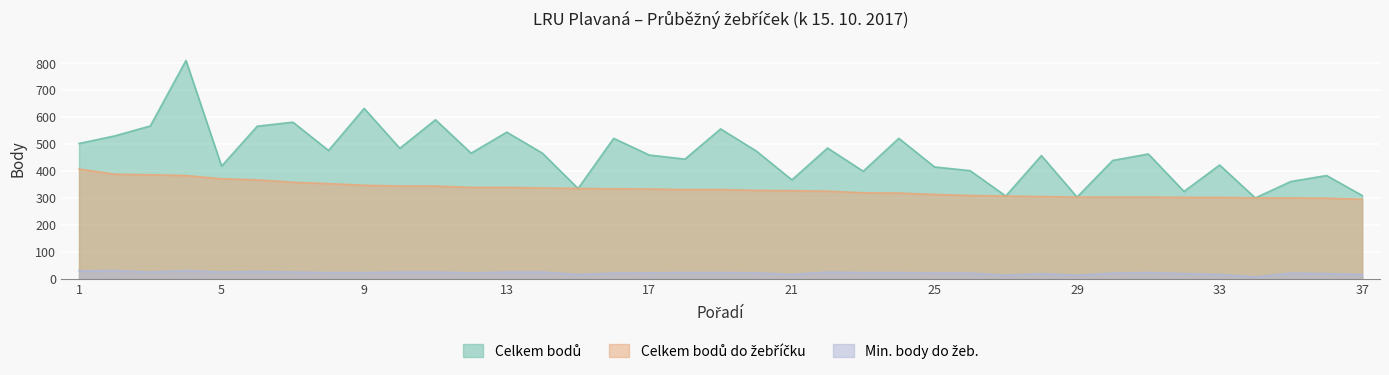

Where is Min. body do žeb. nearest to the value 19?

28